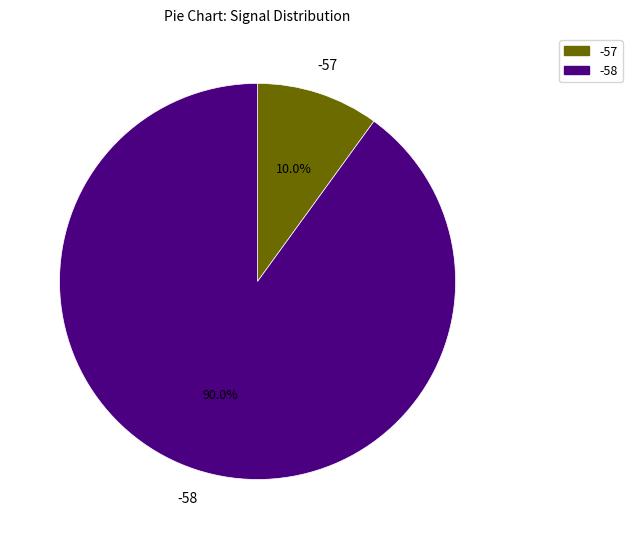

How much of the chart is everything except -58?

10.0%